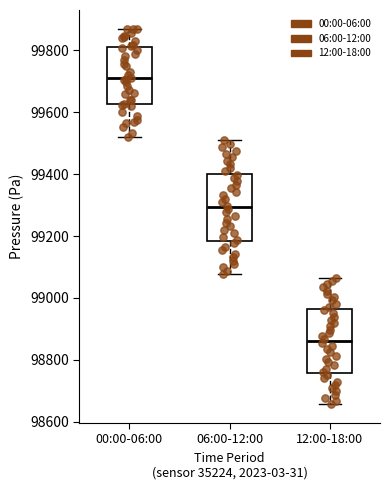

Which box has the lowest median line?

12:00-18:00